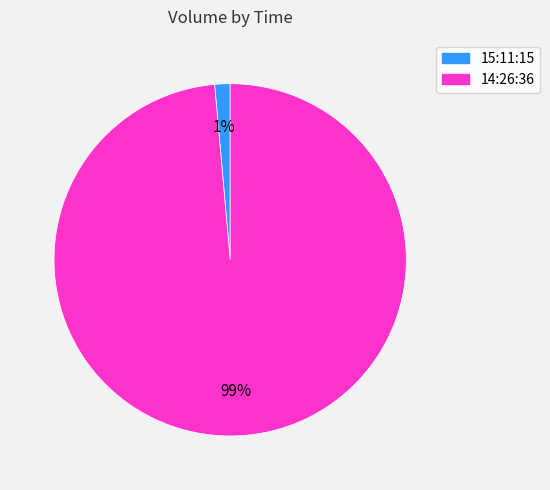

Which has a higher value, 14:26:36 or 15:11:15?

14:26:36